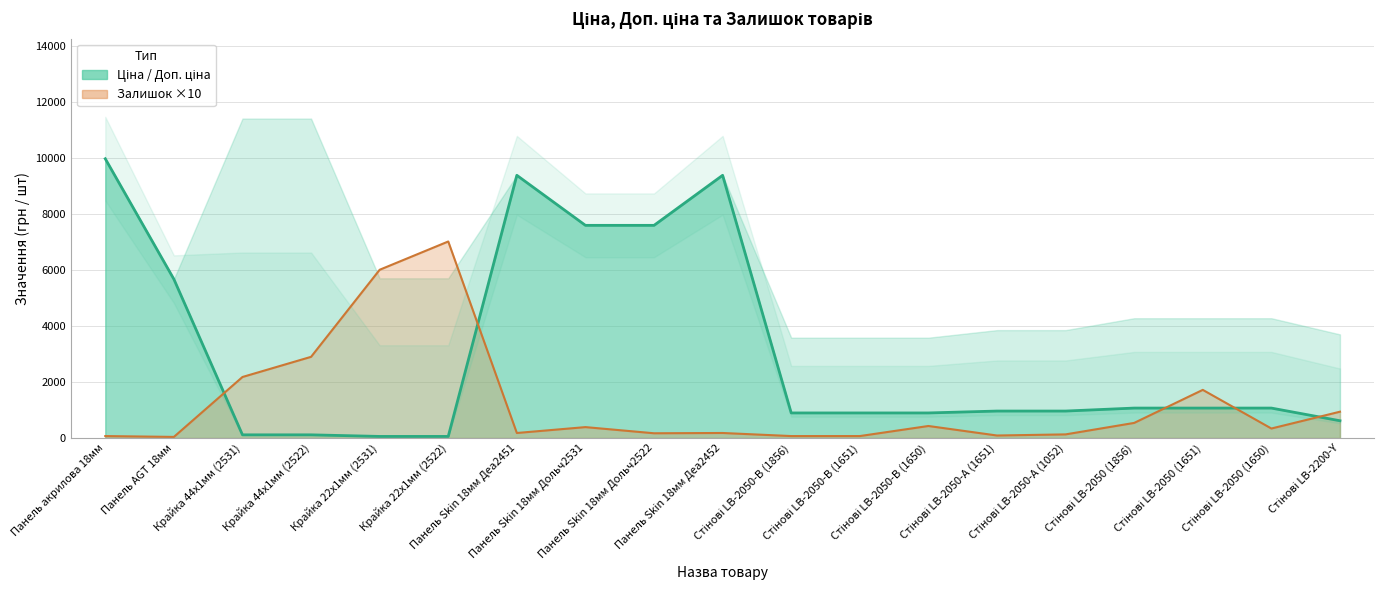

What is the change in value from Крайка 22x1мм (2522) to Стінові LB-2050-А (1651)?

+906.5